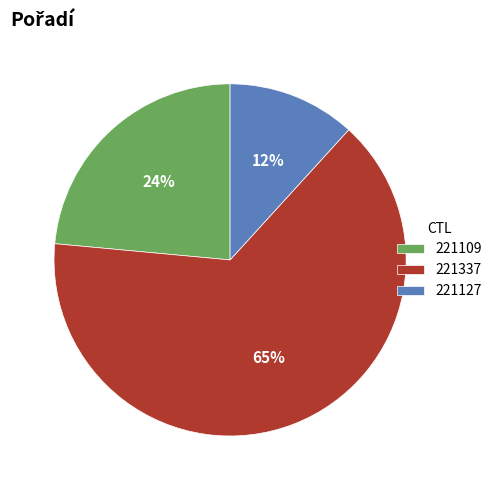

Rank the categories by value from lowest to highest.

221127, 221109, 221337